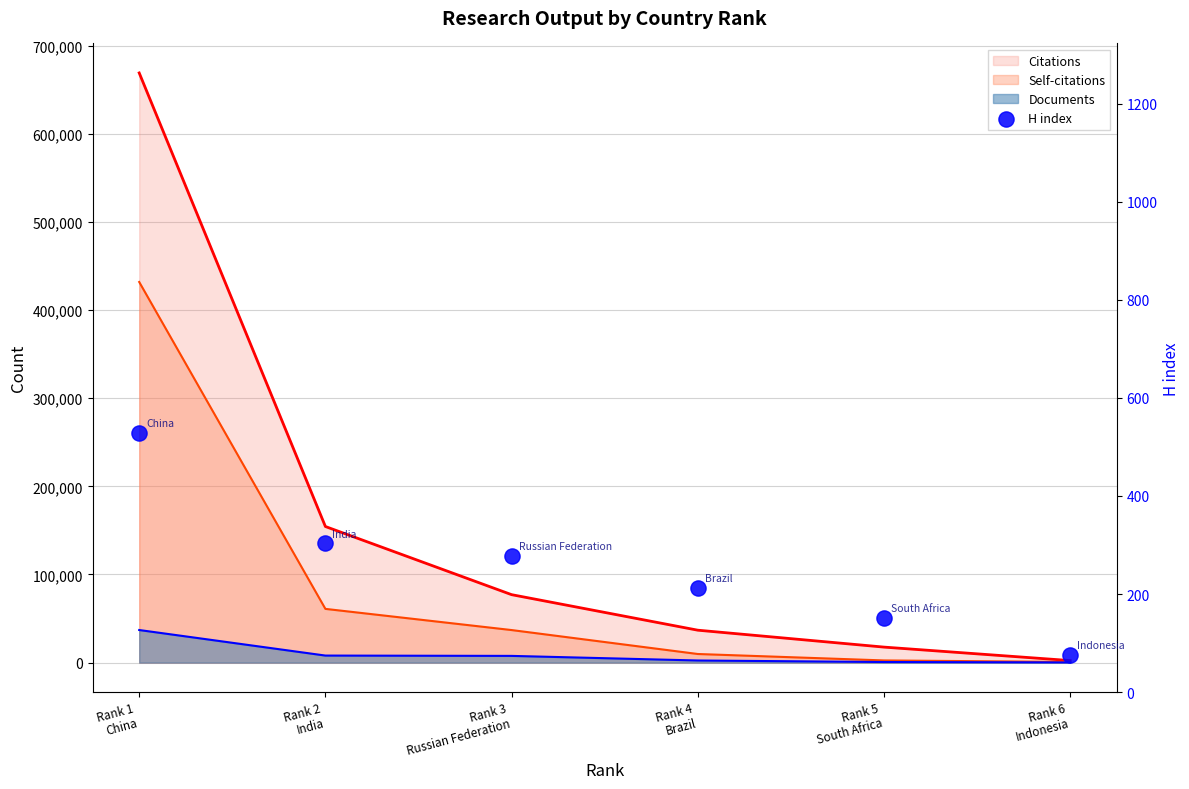

What is the change in value from Rank 1
China to Rank 2
India?

-226